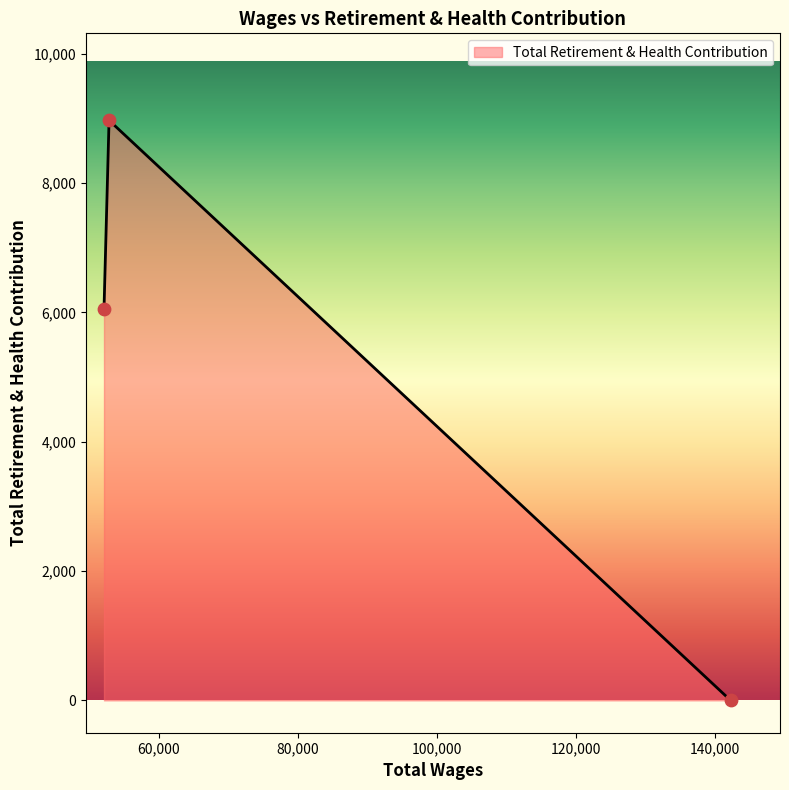

What is the sum of all values?

15023